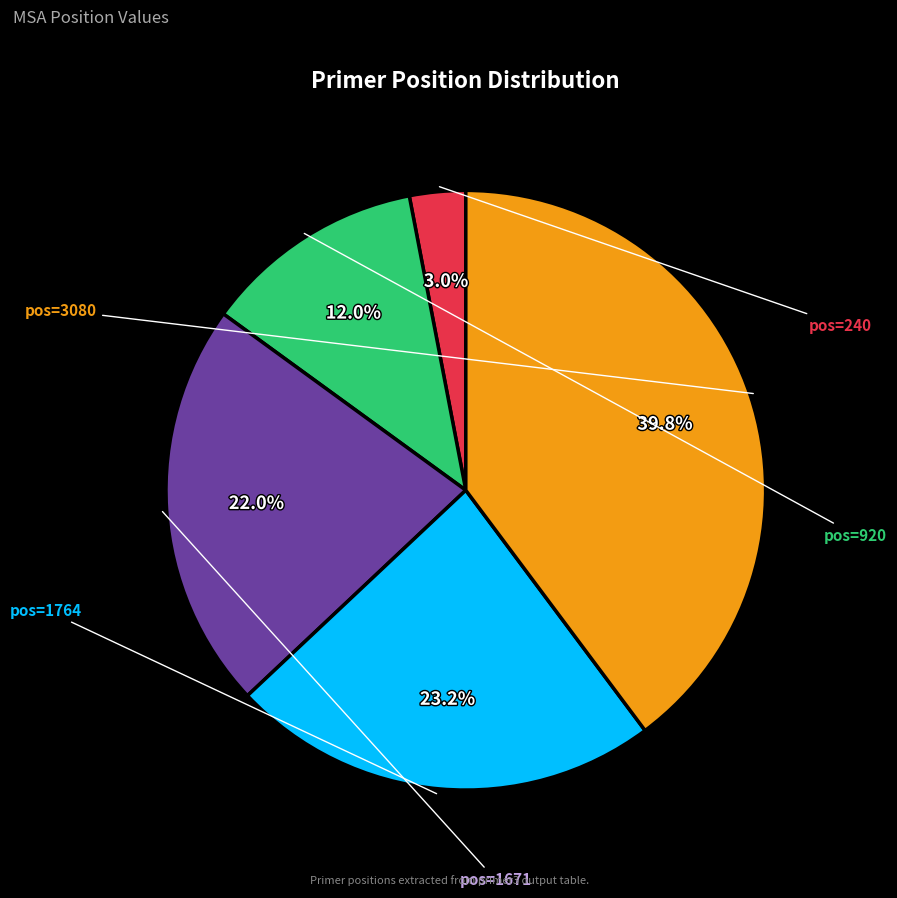

Is there a majority slice in this chart?

No